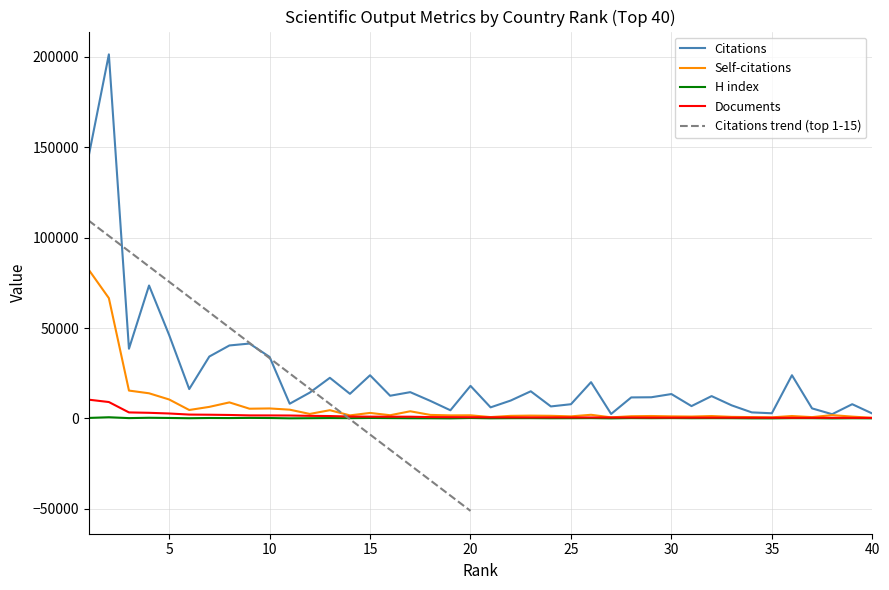

True or false: Documents has a value of 801 at 5.

False